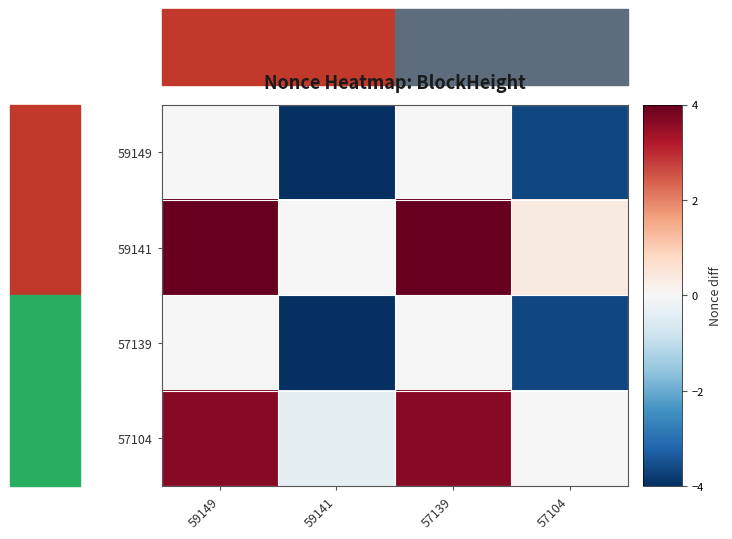

Reading right to left, list all the values displayed in this chart.

59149: 57104=-3.6	57139=0.0	59141=-4.0	59149=0.0
59141: 57104=0.4	57139=4.0	59141=0.0	59149=4.0
57139: 57104=-3.6	57139=0.0	59141=-4.0	59149=-0.0
57104: 57104=0.0	57139=3.6	59141=-0.4	59149=3.6